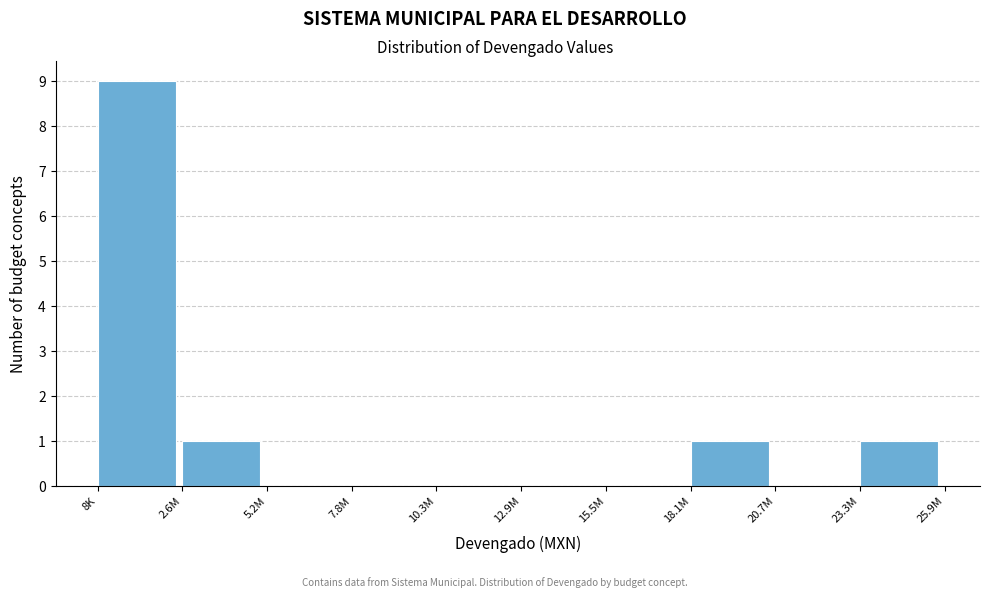

Reading left to right, transcribe all the data shown in this chart.

8K=9	2.6M=1	5.2M=0	7.8M=0	10.3M=0	12.9M=0	15.5M=0	18.1M=1	20.7M=0	23.3M=1